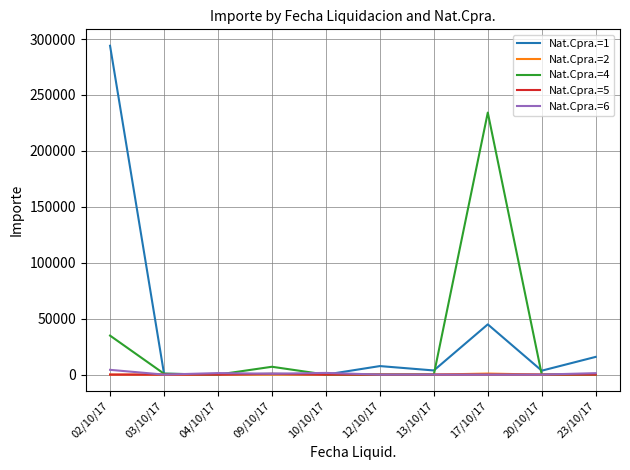

At which category is the sum across all series the highest?

02/10/17